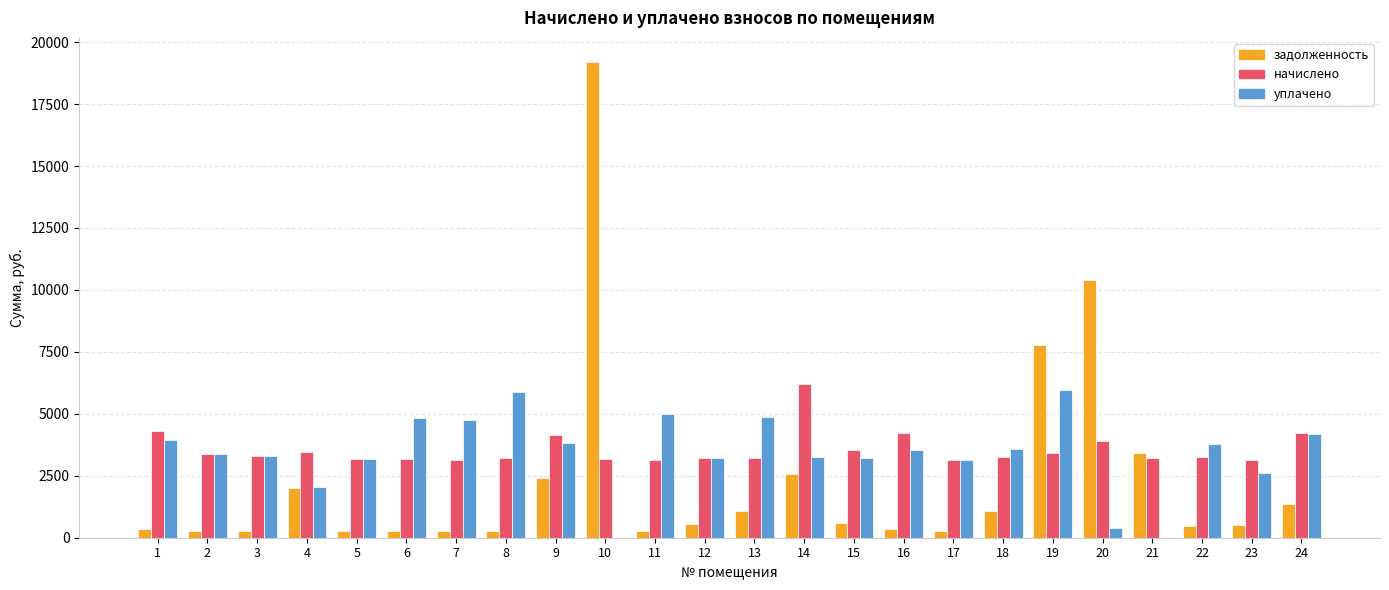

What is the maximum value for задолженность?

19210.2